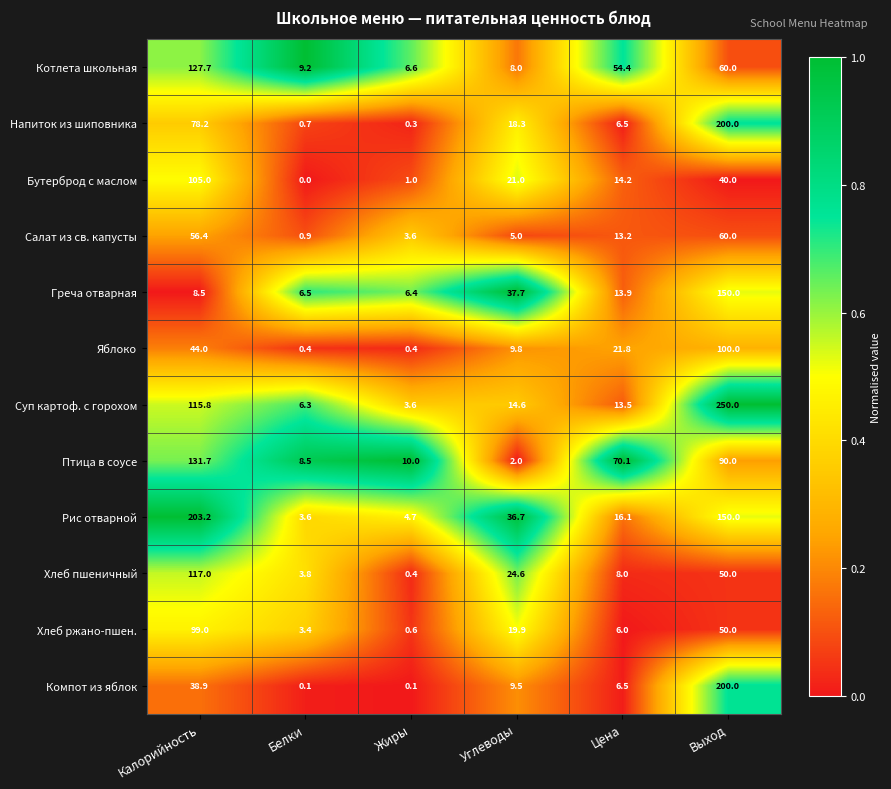

Is it true that Греча отварная equals 11.6 at Калорийность?

False